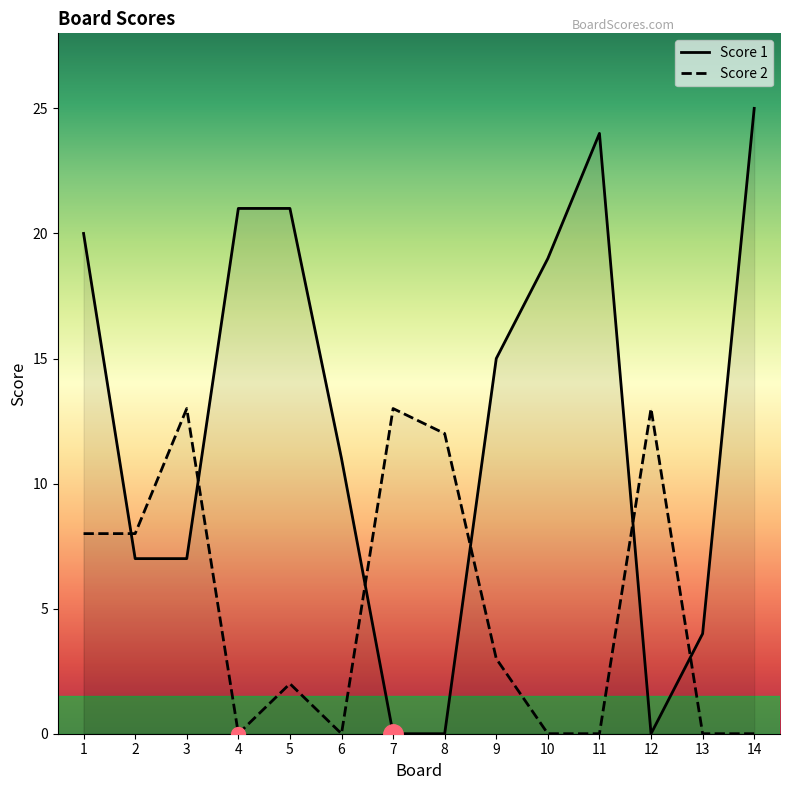

Reading left to right, transcribe all the data shown in this chart.

Score 1: 1=20	2=7	3=7	4=21	5=21	6=11	7=0	8=0	9=15	10=19	11=24	12=0	13=4	14=25
Score 2: 1=8	2=8	3=13	4=0	5=2	6=0	7=13	8=12	9=3	10=0	11=0	12=13	13=0	14=0